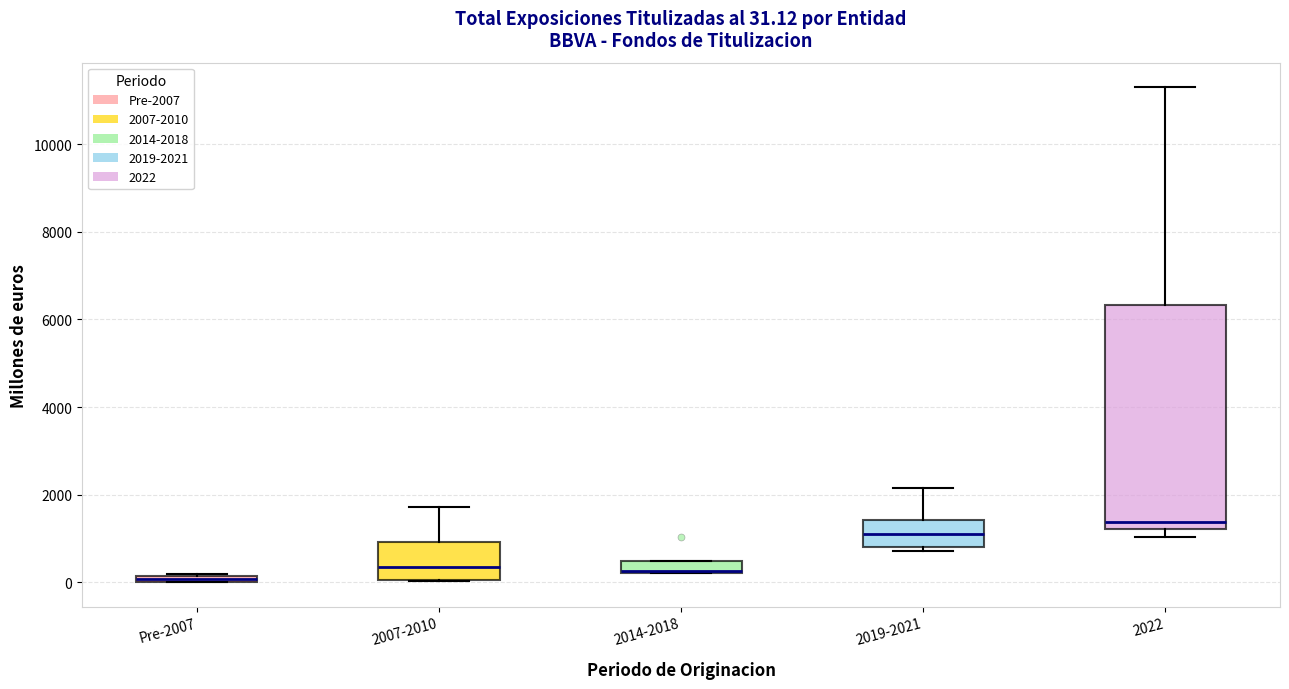

Comparing the boxes themselves (not the whiskers), which one is the tallest?

2022